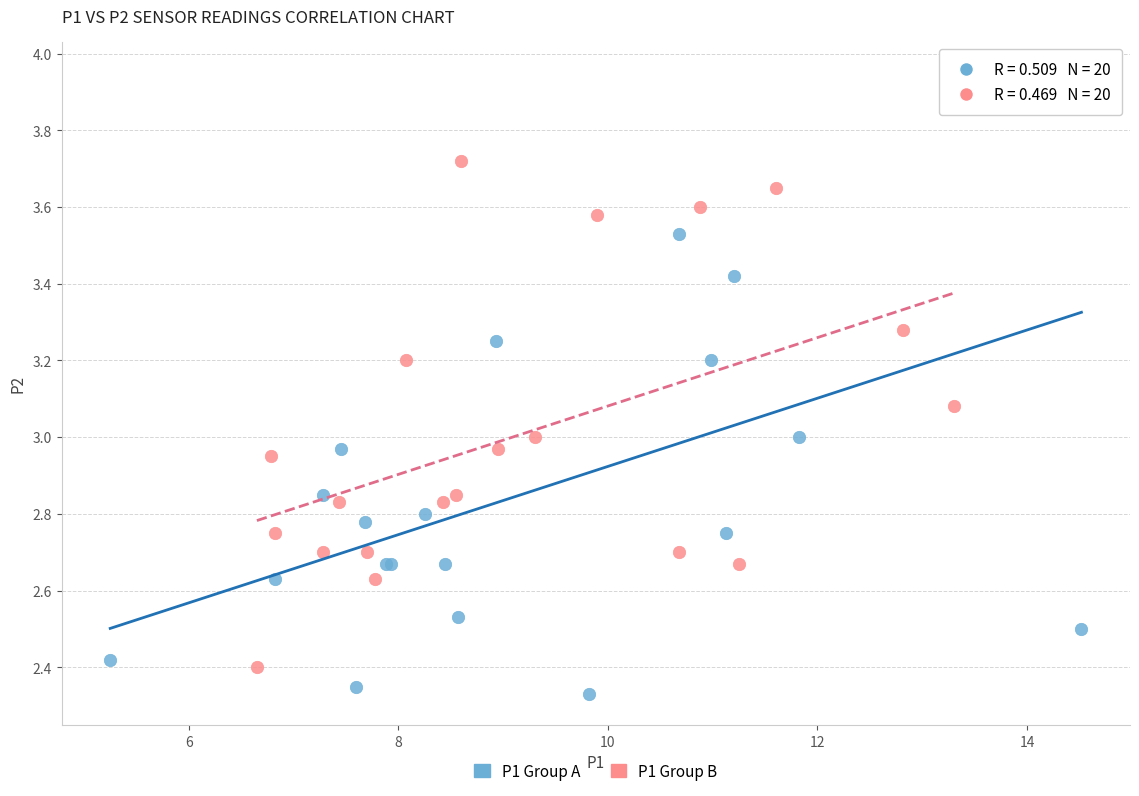

Which series contains the highest Y value?

P1 Group A